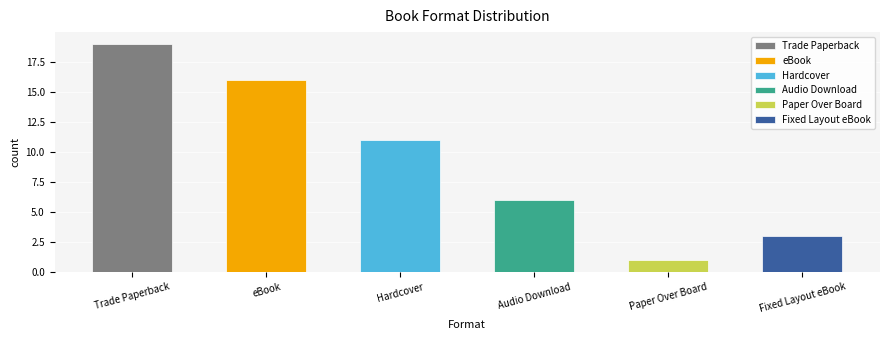

Which category has the lowest value across all series?

Paper Over Board